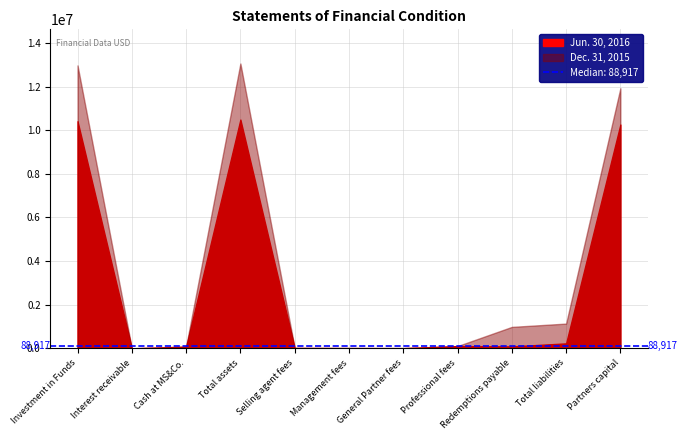

What is the difference between the highest and lowest values at Total liabilities?

907371